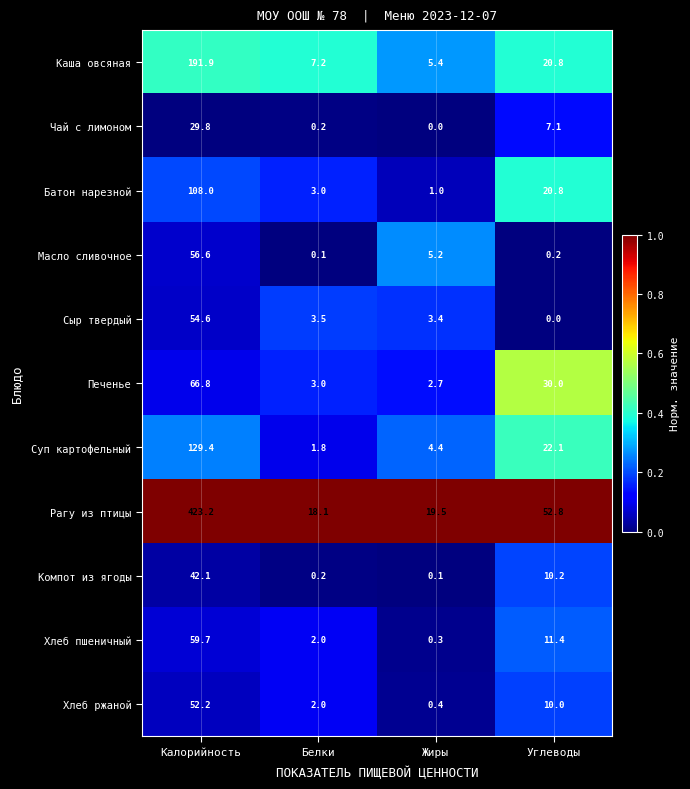

What is the approximate value of Масло сливочное at Жиры?

5.2